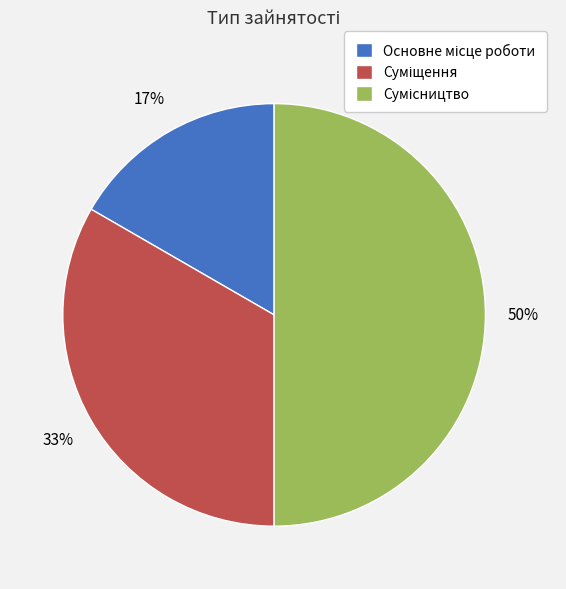

To the nearest percent, what is the difference between the largest and smallest slice percentages?

33%